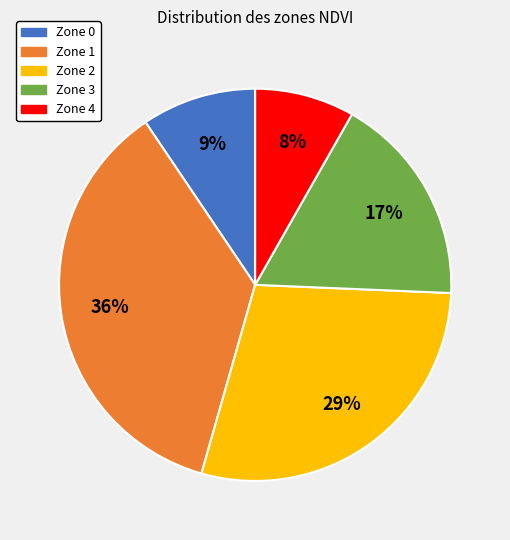

Does Zone 2 account for over 50% of the chart?

No